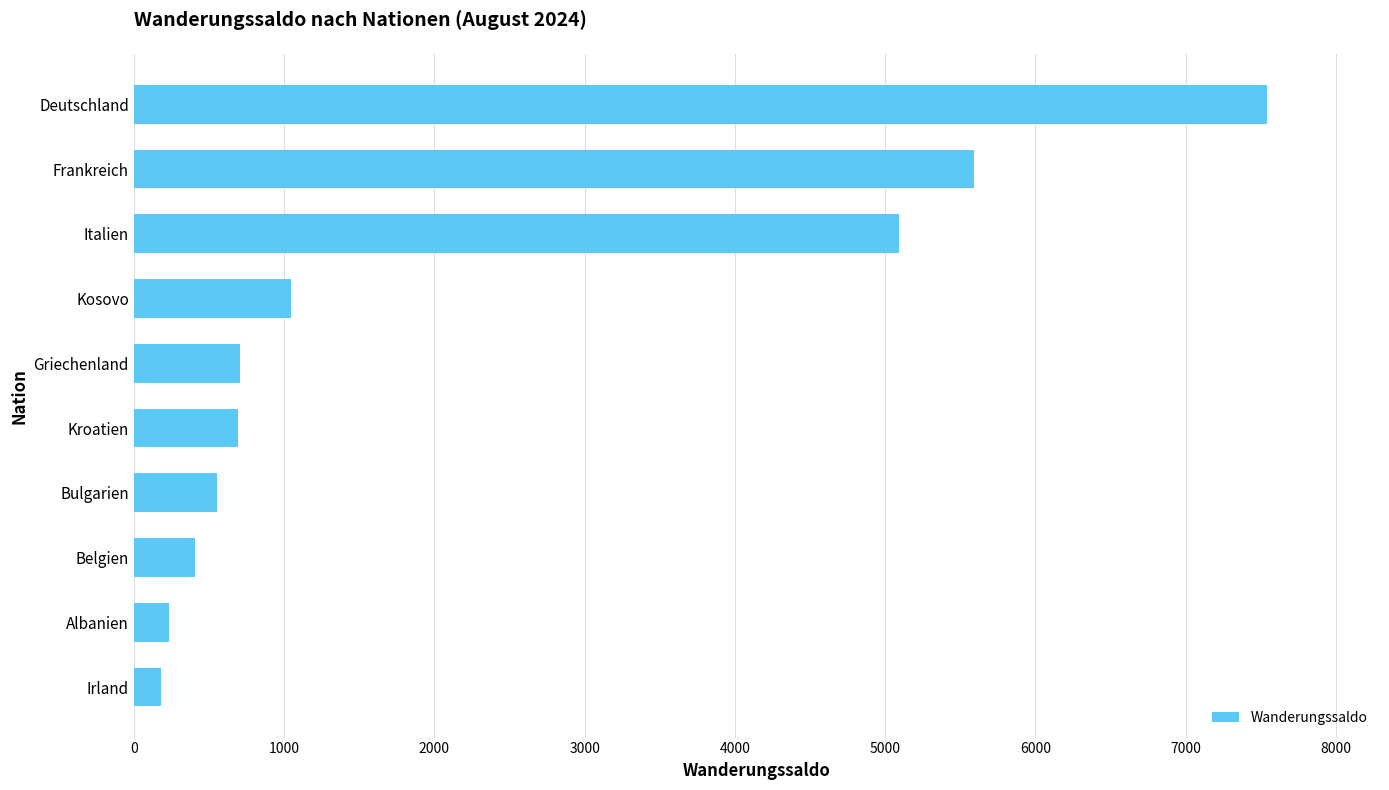

True or false: the data shows 5095 at Italien.

True